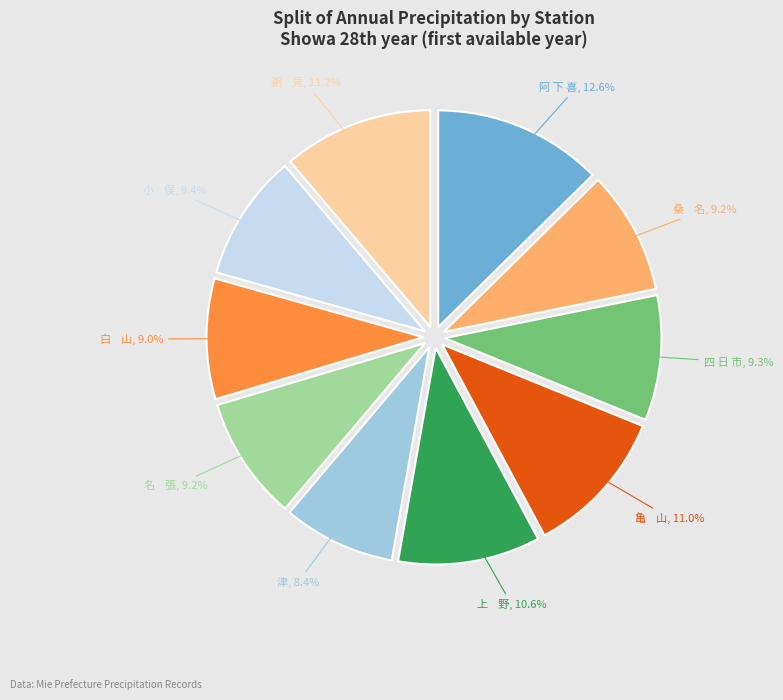

What portion of the pie excludes 阿 下 喜?

87.4%